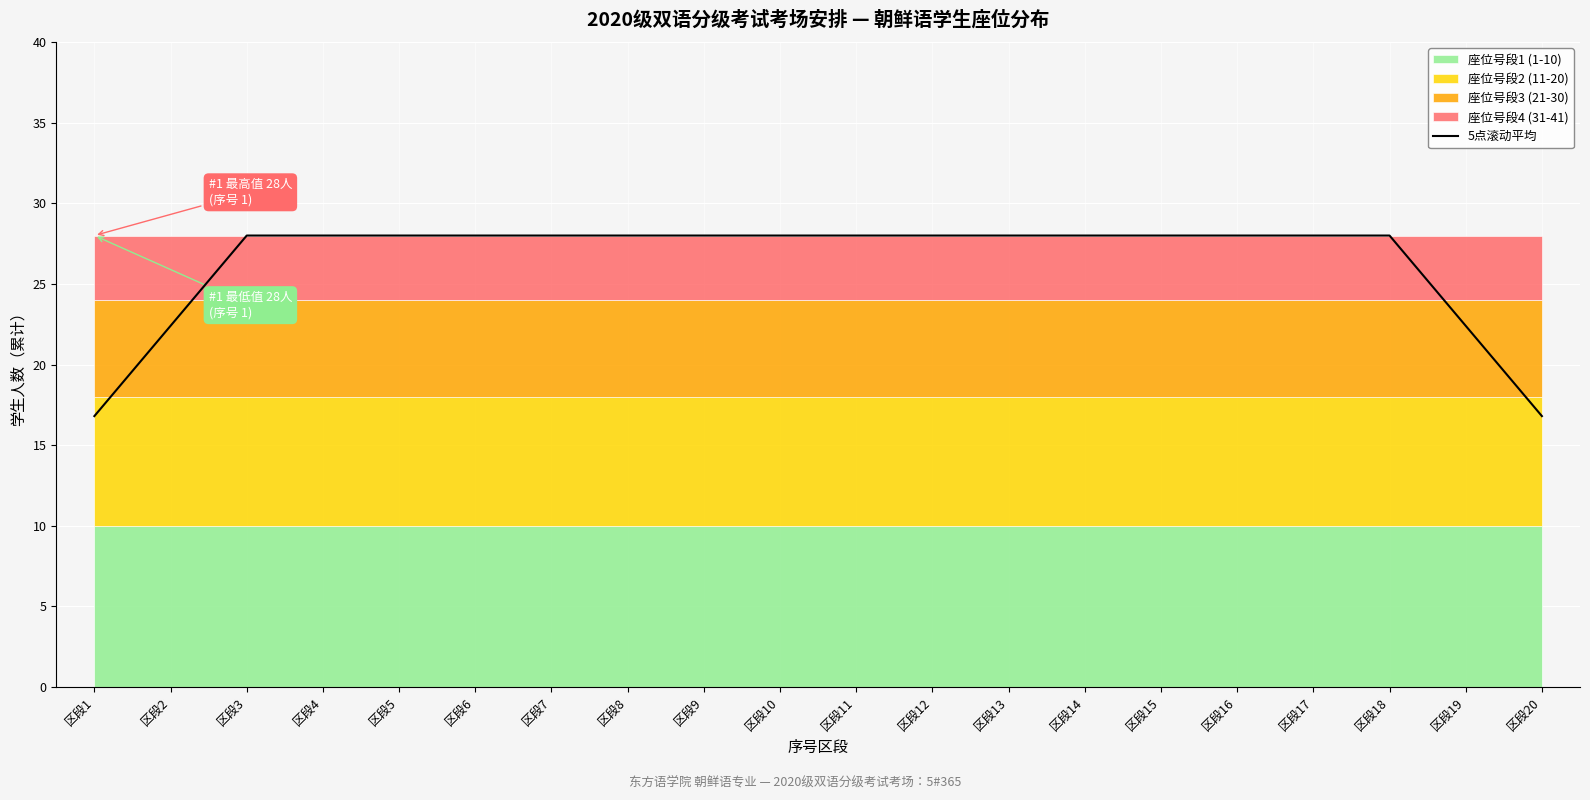

Reading right to left, what are all the values shown in this chart?

区段20=16.8	区段19=22.4	区段18=28.0	区段17=28.0	区段16=28.0	区段15=28.0	区段14=28.0	区段13=28.0	区段12=28.0	区段11=28.0	区段10=28.0	区段9=28.0	区段8=28.0	区段7=28.0	区段6=28.0	区段5=28.0	区段4=28.0	区段3=28.0	区段2=22.4	区段1=16.8